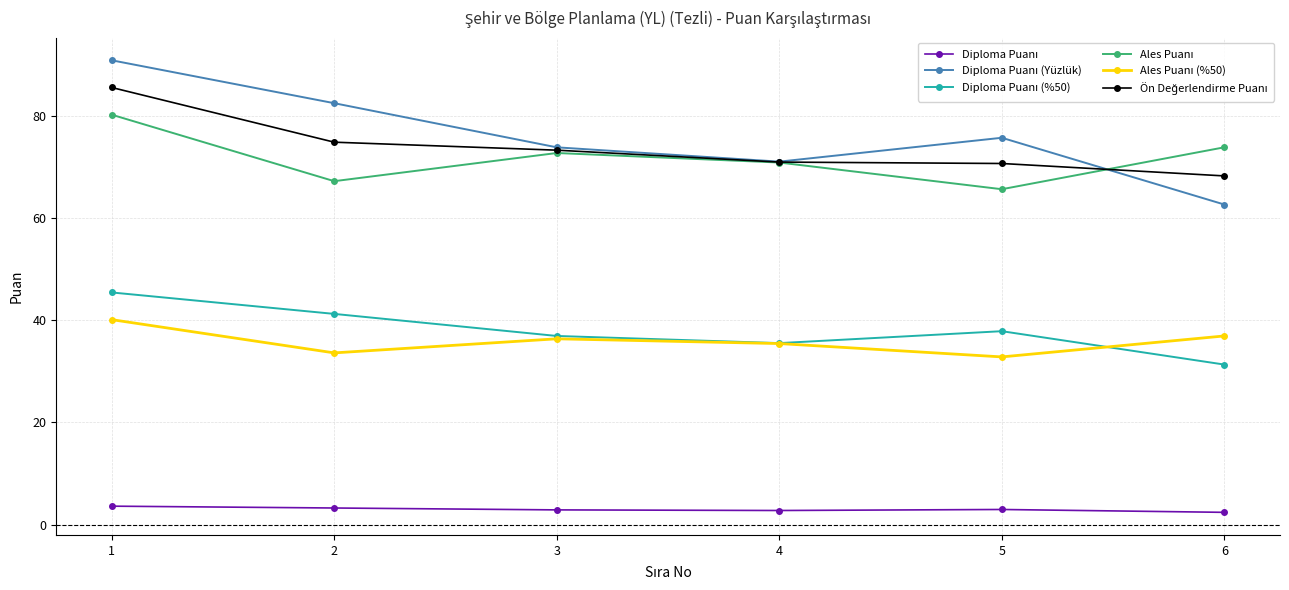

What is the spread (max minus min) of values at 3?

71.0